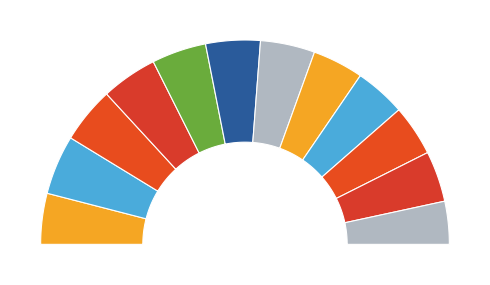

Which category has the biggest portion of the pie?

2